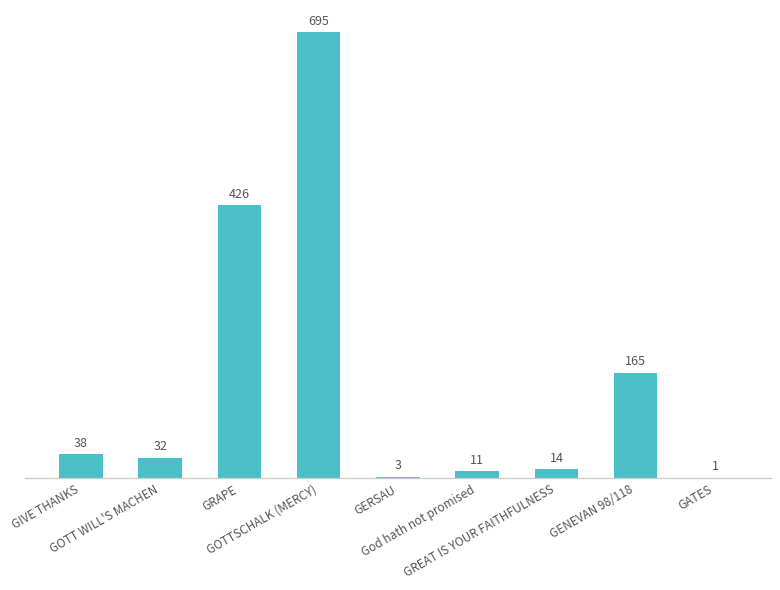

How many series are shown in this chart?

1